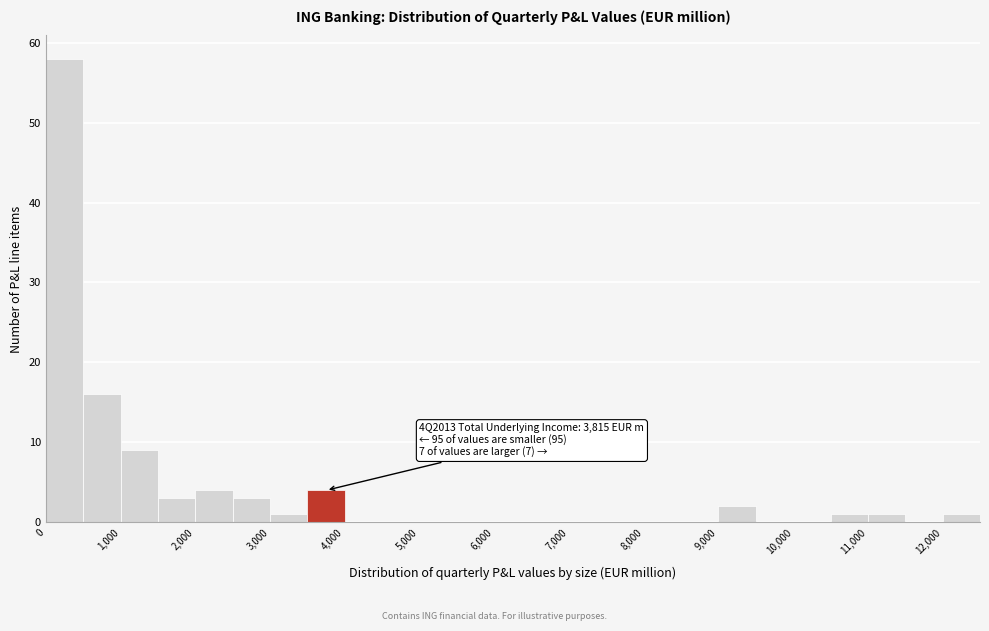

Which range on the x-axis has the tallest bar?

0 to 500